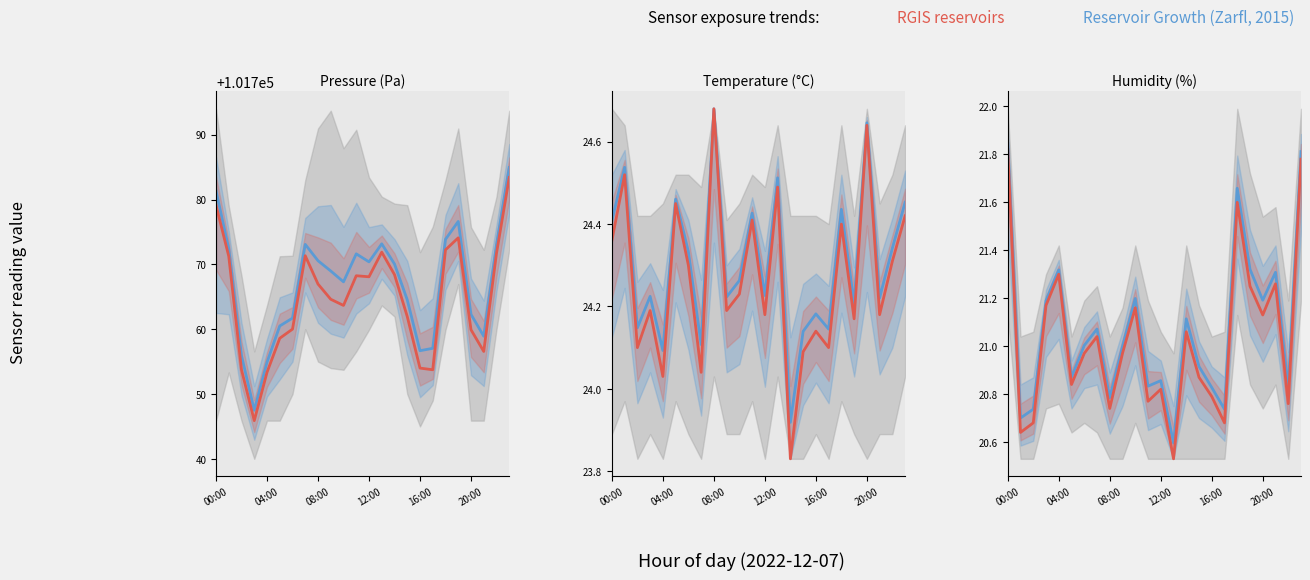

True or false: Reservoir Growth (Zarfl, 2015) and RGIS reservoirs intersect in this chart.

False